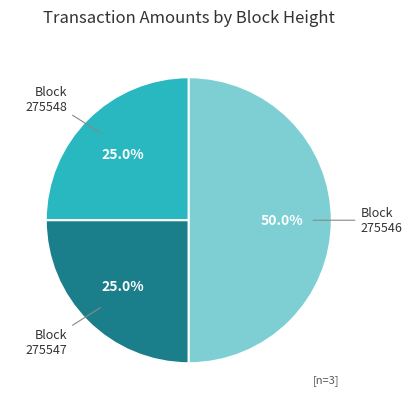

To the nearest percent, what is the difference between the 275546 and 275547 slice percentages?

25%